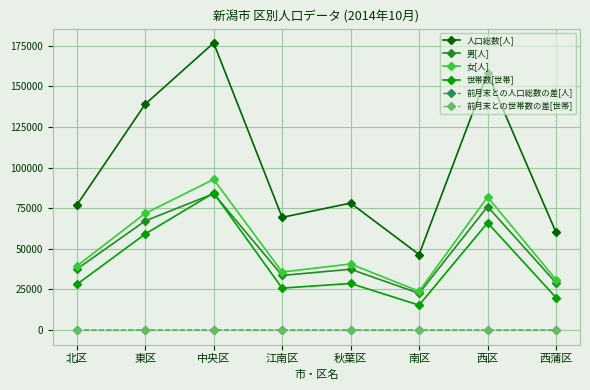

What is the difference between the 女[人] values at 江南区 and 西区?

46170